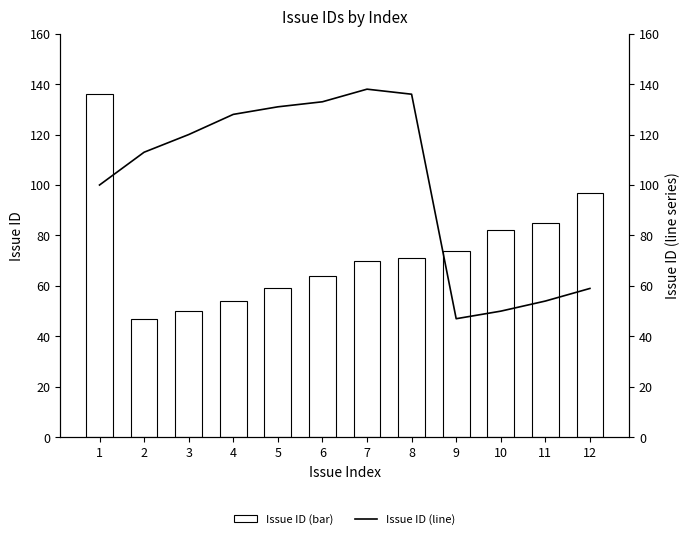

Which series has the widest spread of values?

Issue ID (line)